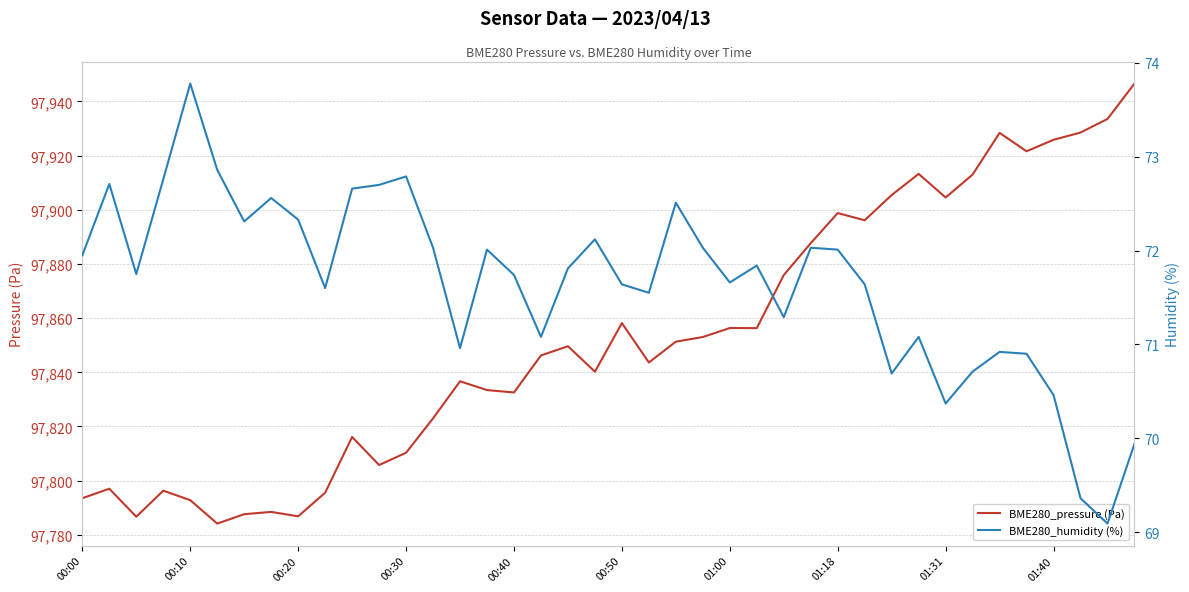

What is the lowest value of the BME280_pressure (Pa) series?

97784.2